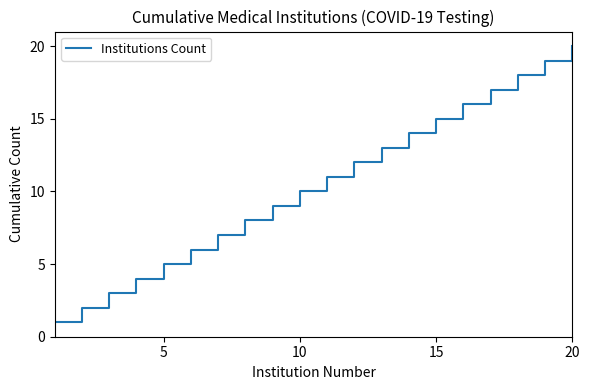

What is the greatest value displayed?

20